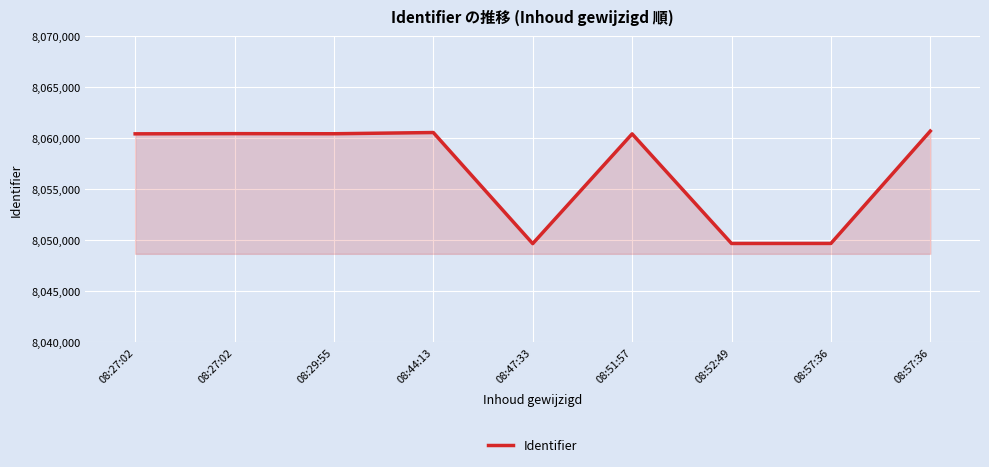

Is it true that the value at 08:47:33 is 12526123?

False